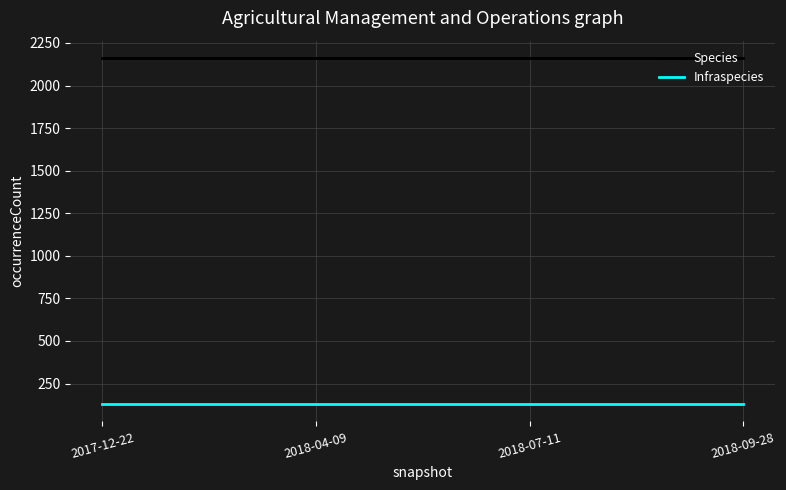

What is the maximum value shown in the chart?

2162